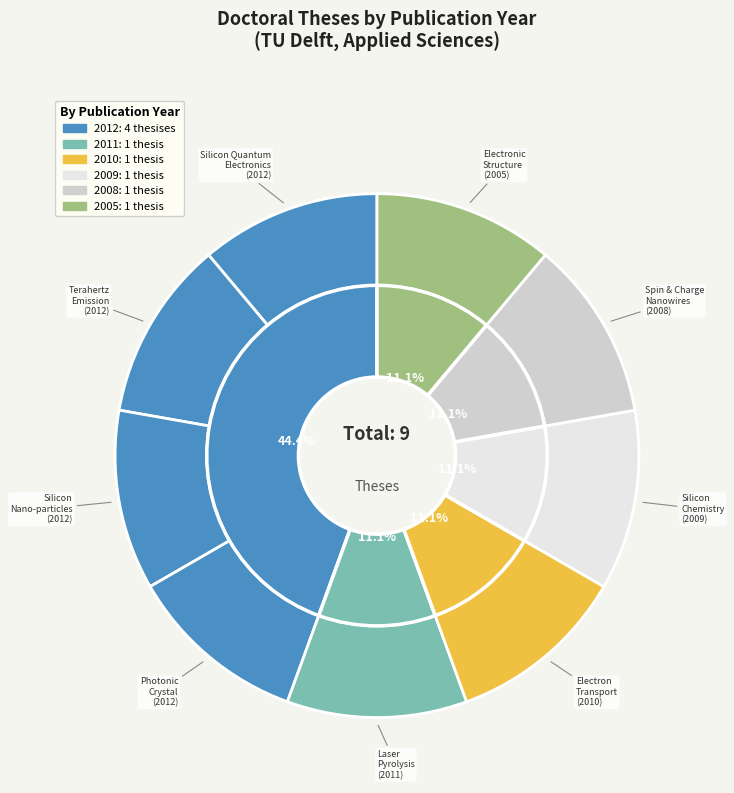

Approximately how many times larger is the value at Laser pyrolysis upscaling (2011) compared to Spin and charge nanowires (2008)?

1.0